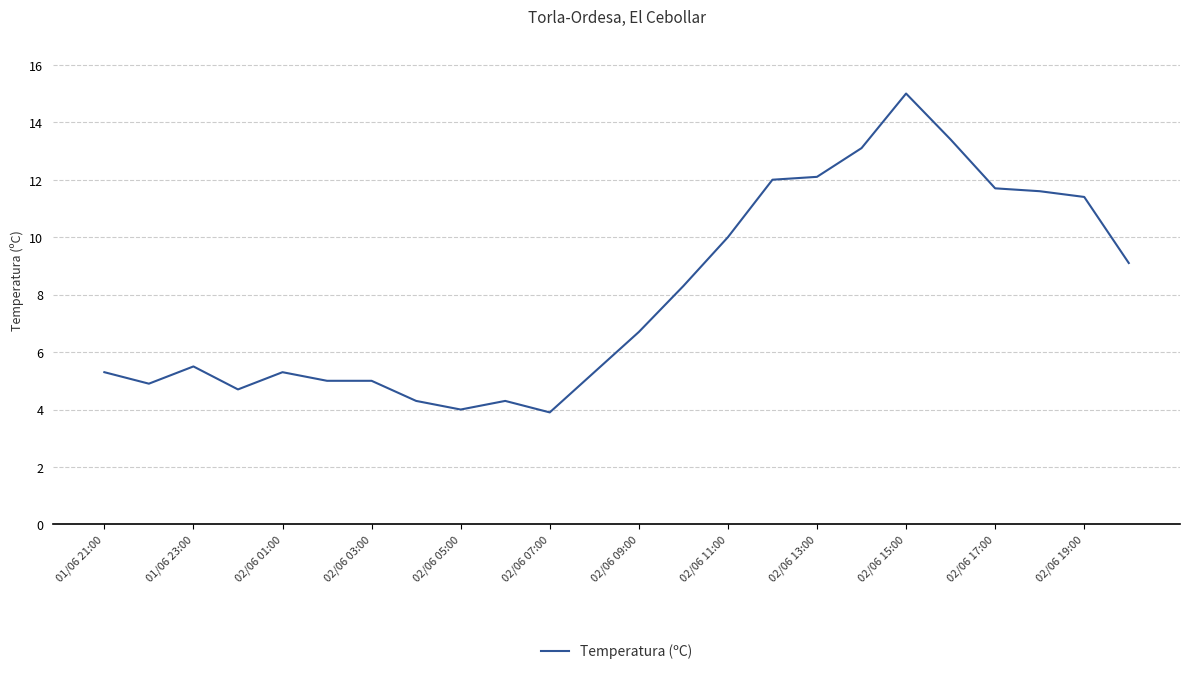

Reading left to right, what are all the values shown in this chart?

5.3	4.9	5.5	4.7	5.3	5.0	5.0	4.3	4.0	4.3	3.9	5.3	6.7	8.3	10.0	12.0	12.1	13.1	15.0	13.4	11.7	11.6	11.4	9.1